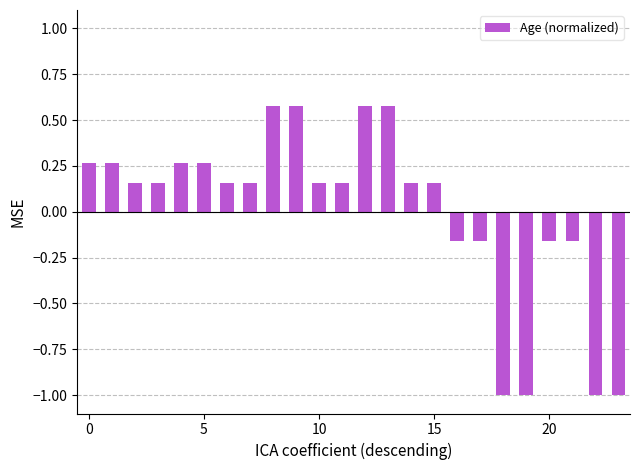

How many bars are there in total?

24